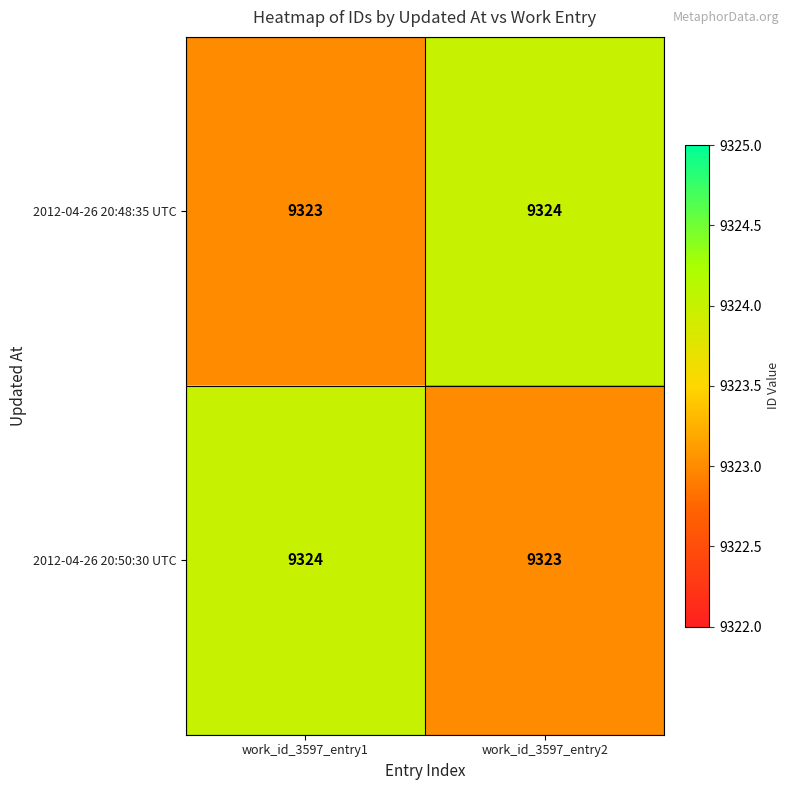

The value of 2012-04-26 20:48:35 UTC at work_id_3597_entry2 is 6428. True or false?

False